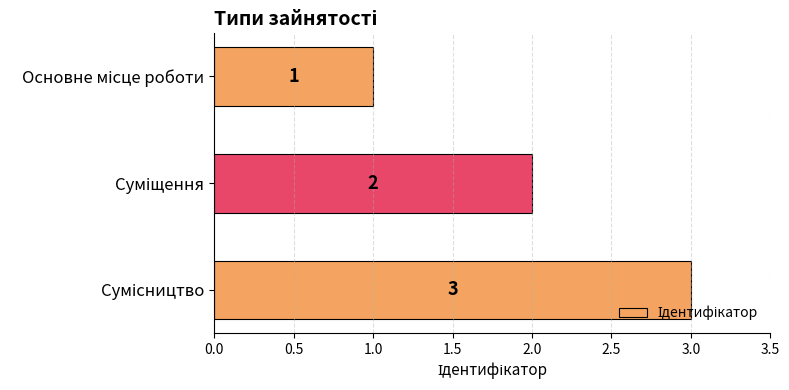

What is the value of the 2nd bar from the top?

2